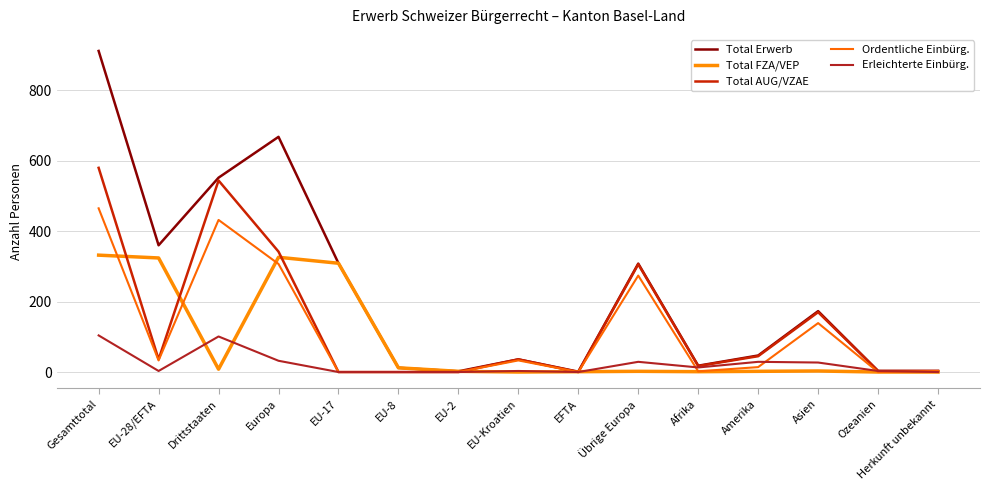

What is the spread (max minus min) of values at Europa?

636